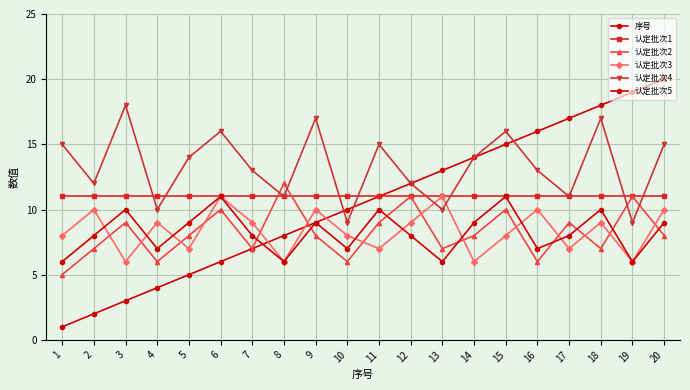

How many categories are shown in the chart?

20